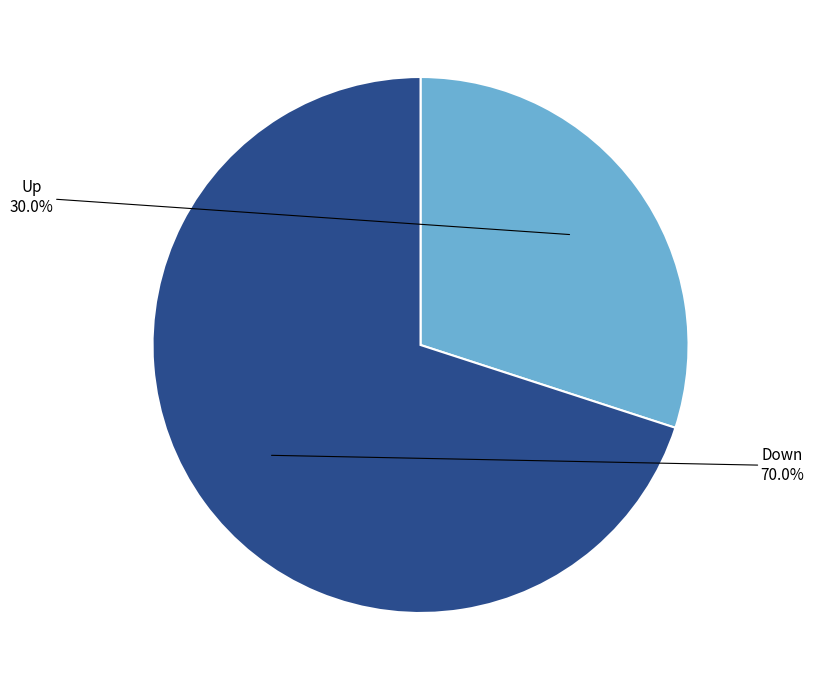

Which has a higher value, Up or Down?

Down